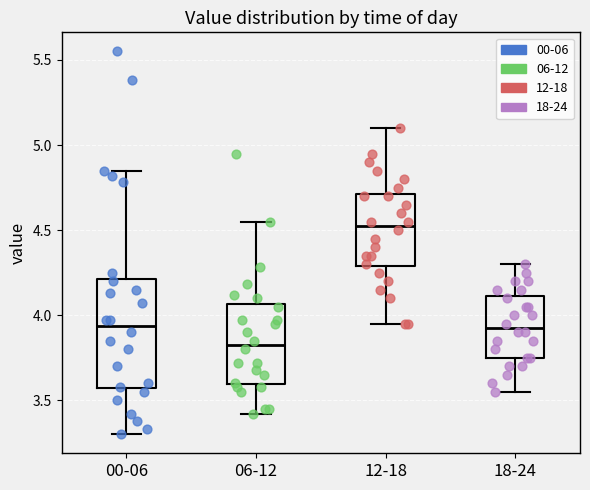

Reading left to right, read every box against the y-axis: the position of its median line, the range the box covers, and the ends of its whiskers. The values are not printed on the chart, so give them approximately, as read against the axis.

00-06: median 3.95, box 3.55 to 4.20, whiskers 3.30 to 4.85
06-12: median 3.85, box 3.60 to 4.05, whiskers 3.40 to 4.55
12-18: median 4.55, box 4.30 to 4.70, whiskers 3.95 to 5.10
18-24: median 3.95, box 3.75 to 4.10, whiskers 3.55 to 4.30